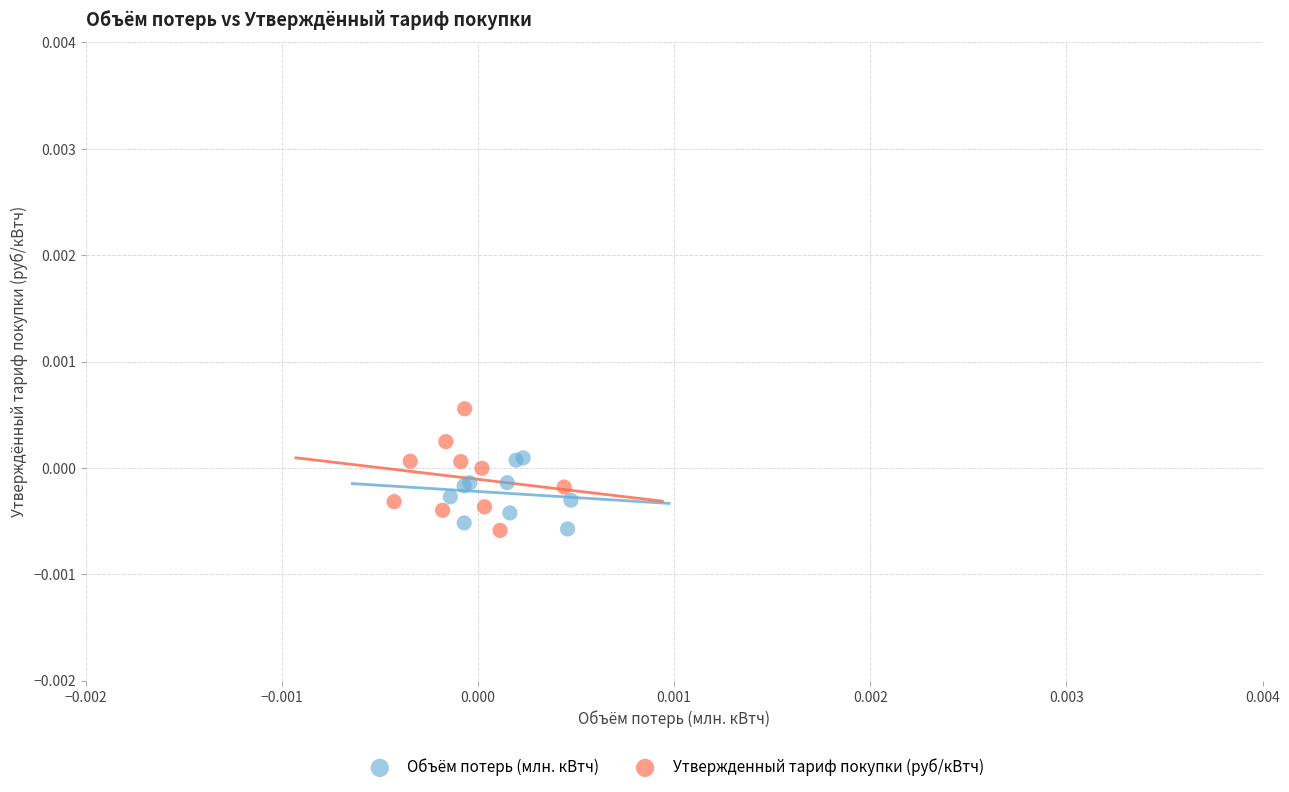

Which series has the widest spread of Y values?

Утвержденный тариф покупки (руб/кВтч)